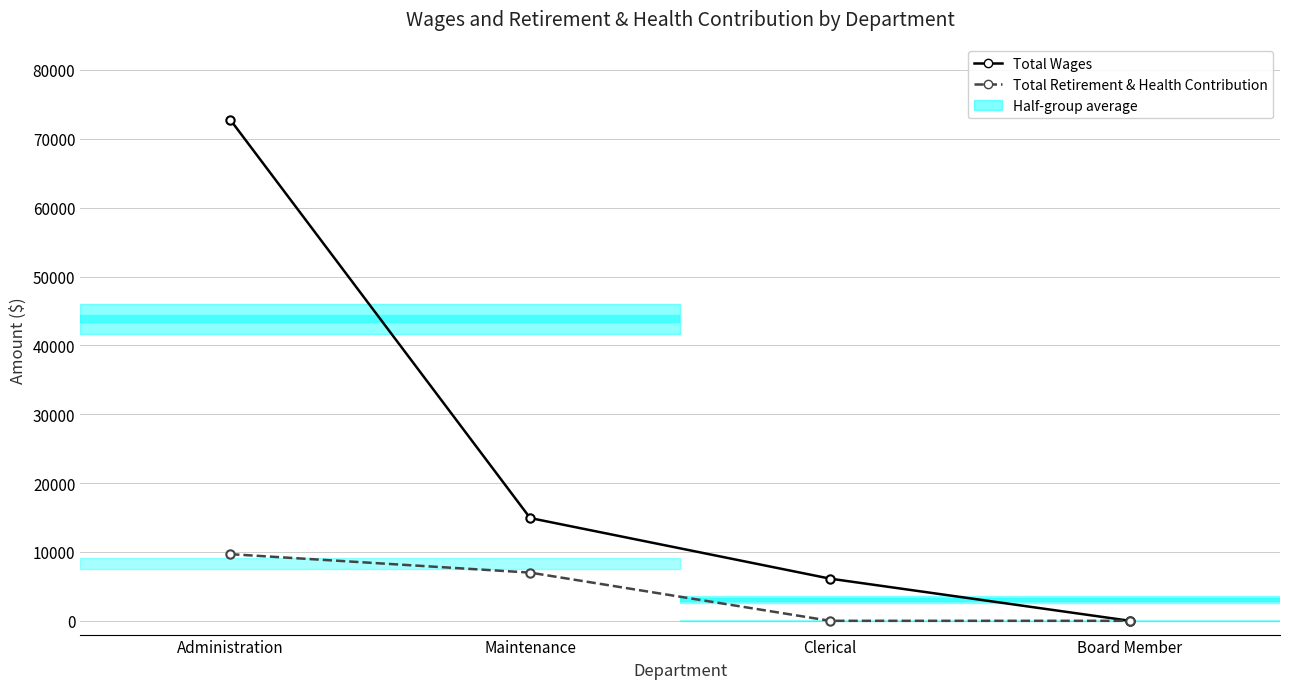

What is the difference between the Total Wages values at Board Member and Maintenance?

14926